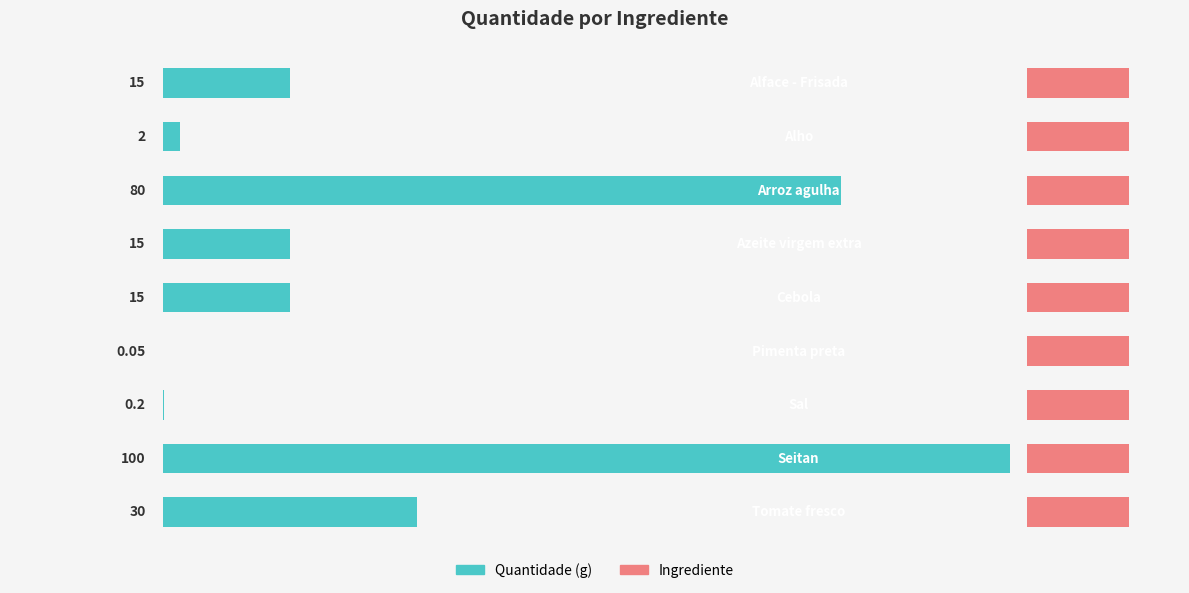

Are the bars grouped side by side (vs. stacked)?

No